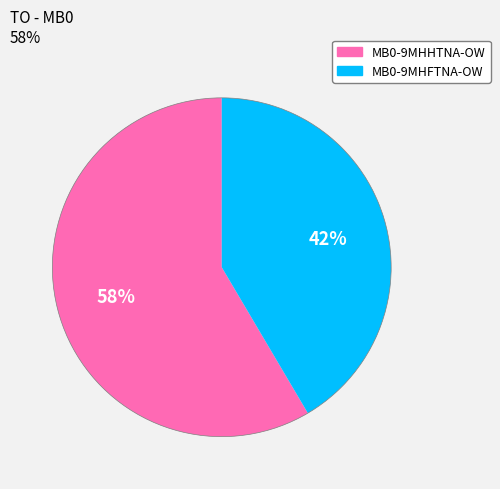

Combined, do MB0-9MHFTNA-OW and MB0-9MHHTNA-OW account for over 50%?

Yes